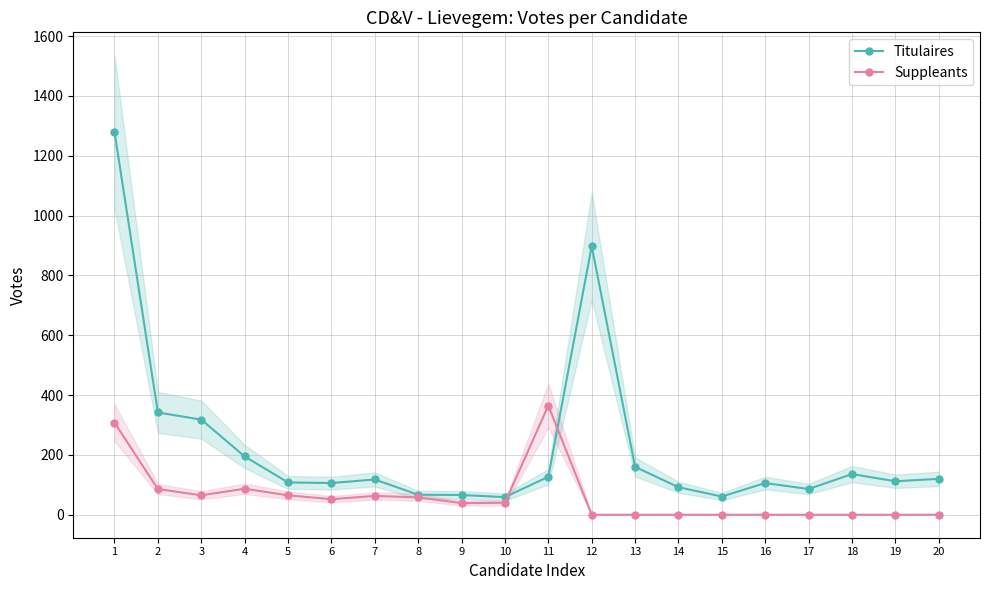

In Suppleants, how many points are lower than both neighbors (excluding endpoints)?

3